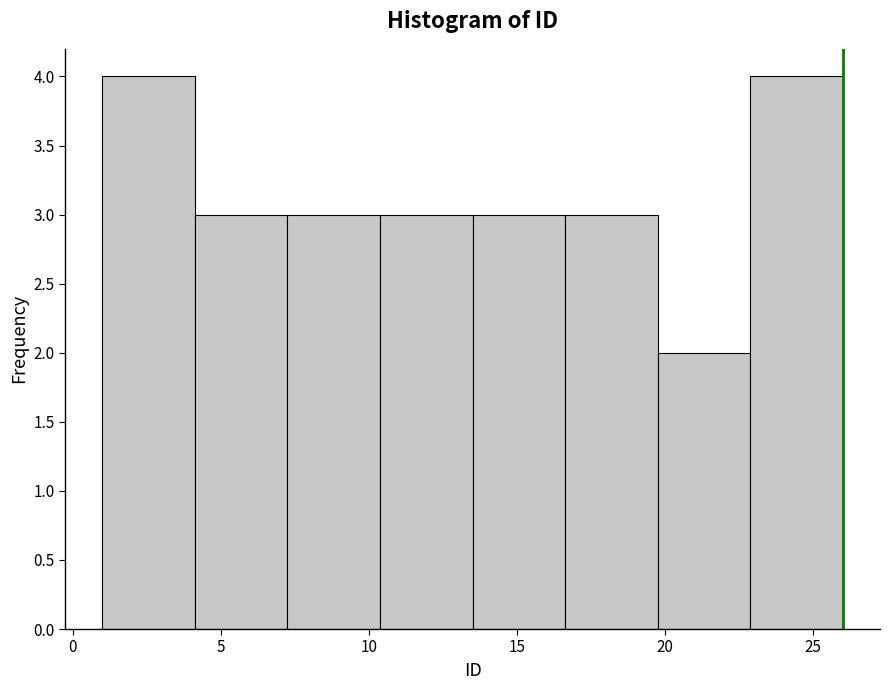

Reading left to right, list every bar in this chart as the range it spans on the x-axis followed by its height. Neither the bar edges nor the heights are printed on the chart, so give them approximately, as read against the axes.

1.0 to 4.0: 4
4.0 to 7.5: 3
7.5 to 10.5: 3
10.5 to 13.5: 3
13.5 to 16.5: 3
16.5 to 20.0: 3
20.0 to 23.0: 2
23.0 to 26.0: 4